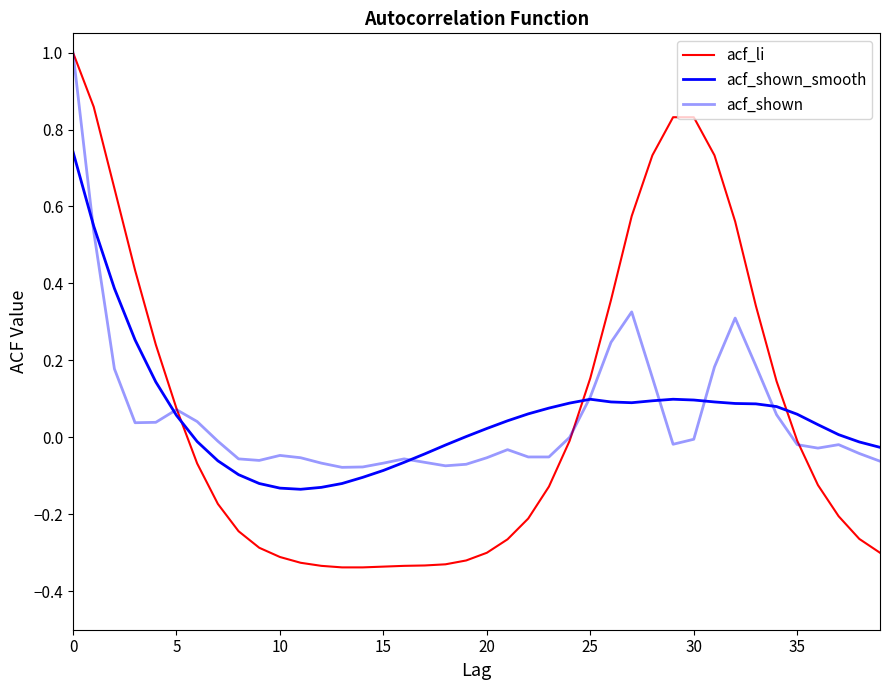

Is this an area chart (filled region under the line)?

No